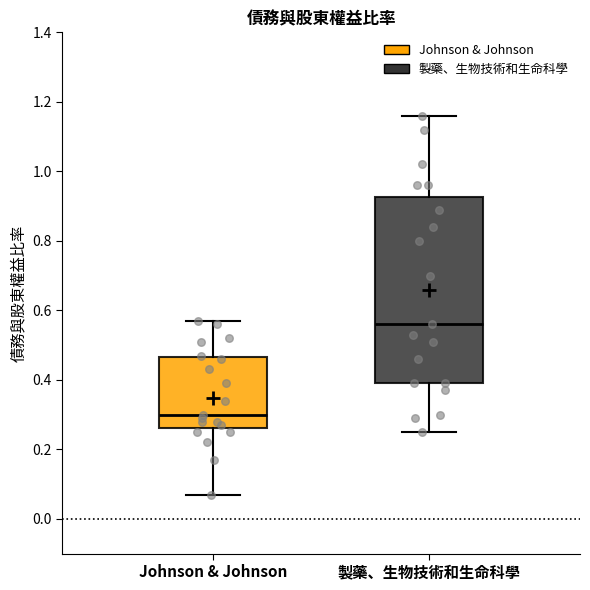

Reading left to right, transcribe this box plot: for each box, give where its median line is, the range the box spans, and where its two whiskers end, as read against the y-axis. The values are not printed on the chart, so give them approximately, as read against the axis.

Johnson & Johnson: median 0.30, box 0.26 to 0.46, whiskers 0.08 to 0.58
製藥、生物技術和生命科學: median 0.56, box 0.40 to 0.92, whiskers 0.26 to 1.16